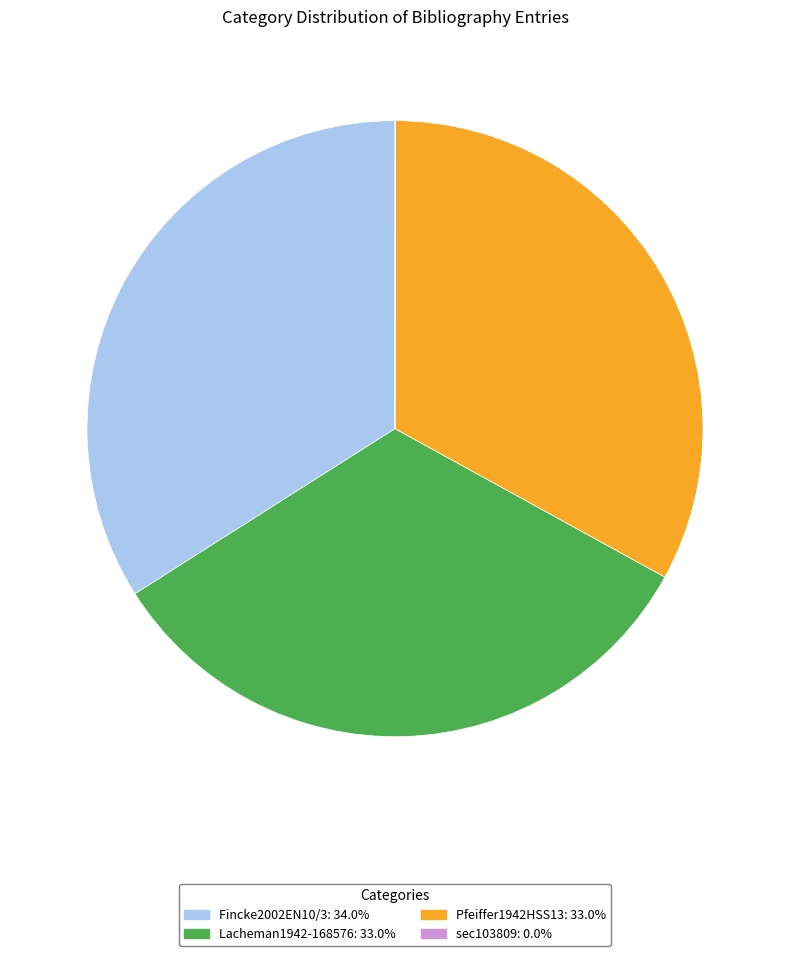

Is there a majority slice in this chart?

No